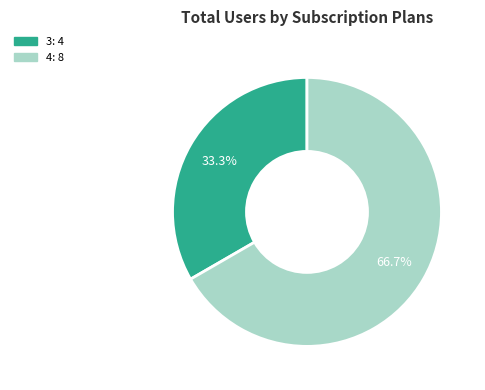

The 4 slice represents 73% of the pie. True or false?

False